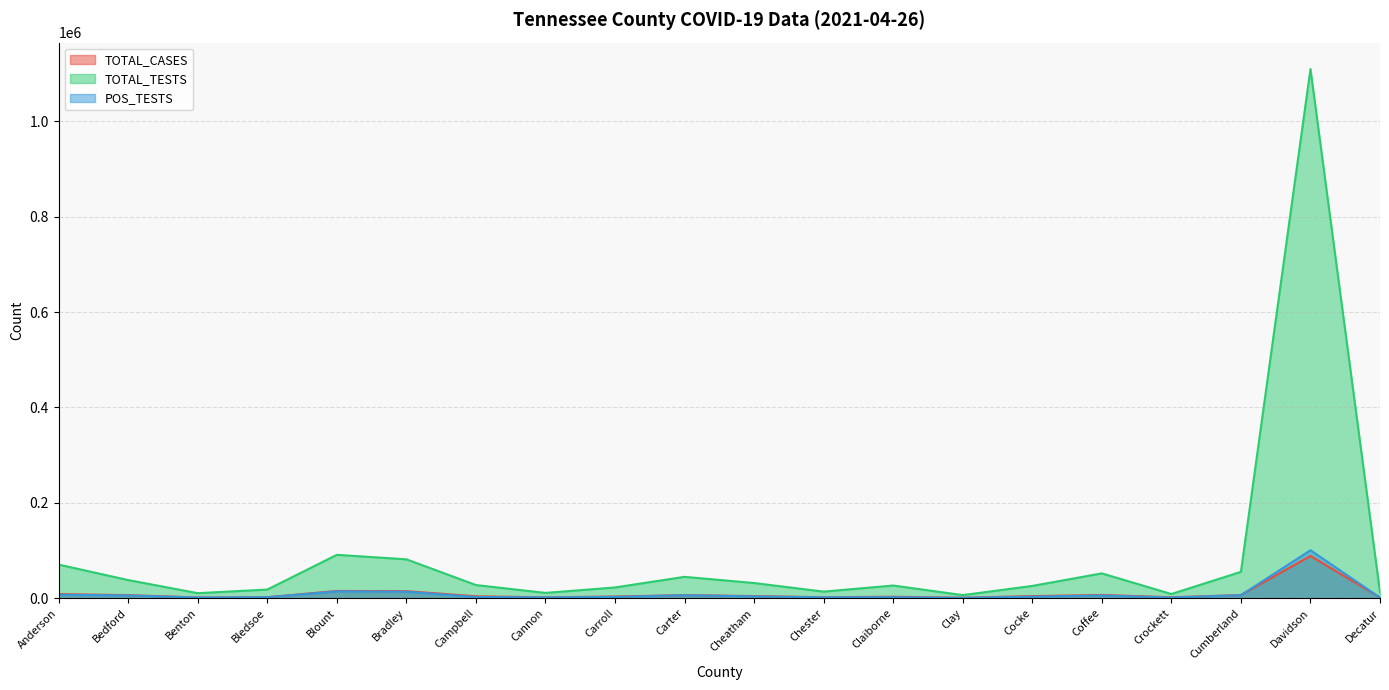

At which category does TOTAL_TESTS reach its first local valley?

Benton